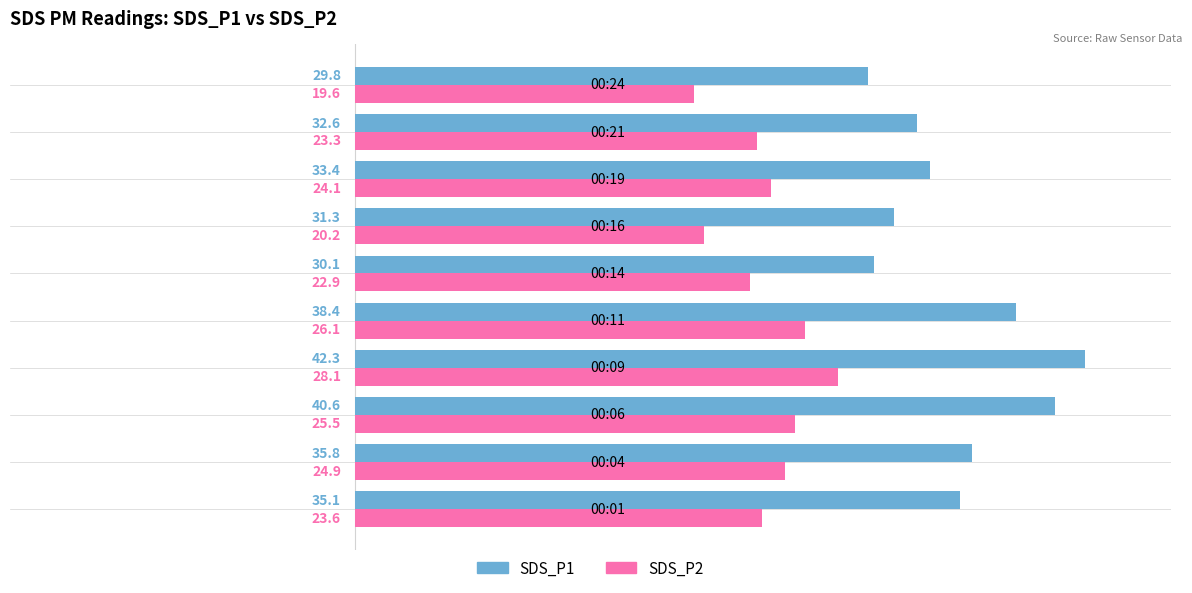

List the series in order of their peak value, highest first.

SDS_P1, SDS_P2